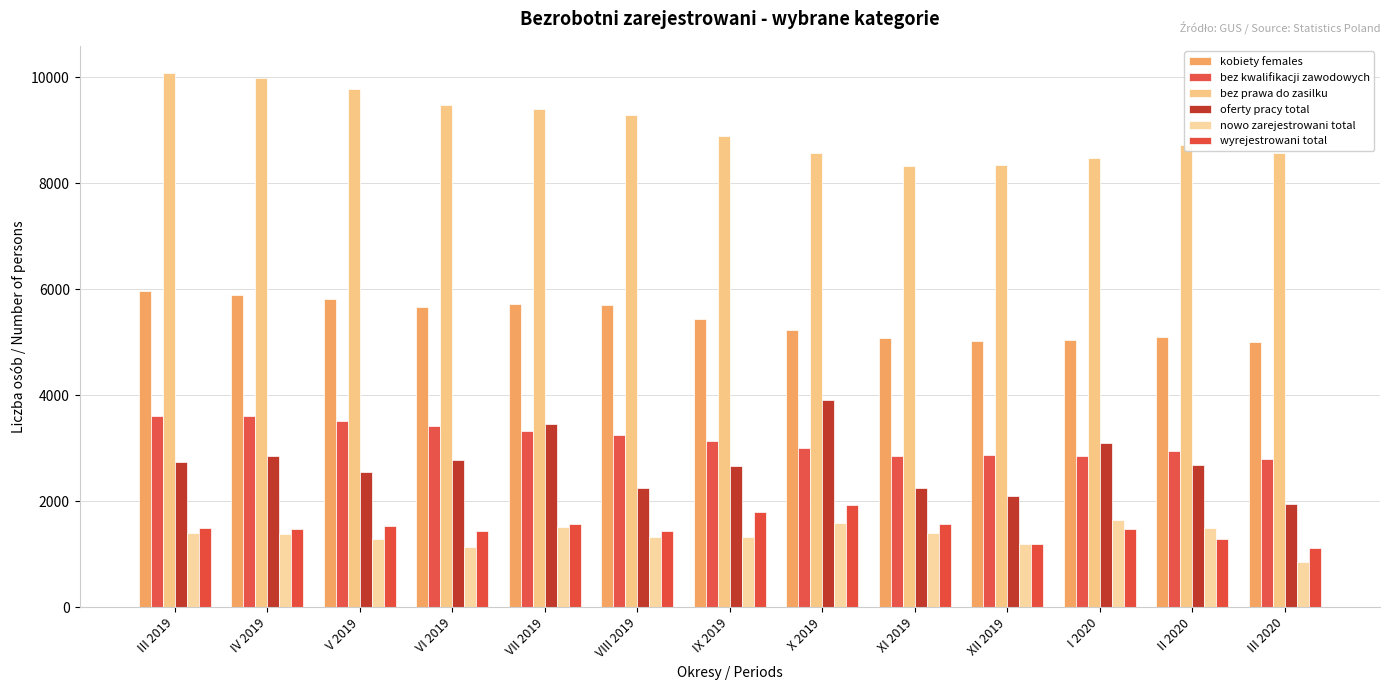

What are all the series names shown in the legend?

kobiety females, bez kwalifikacji zawodowych, bez prawa do zasilku, oferty pracy total, nowo zarejestrowani total, wyrejestrowani total